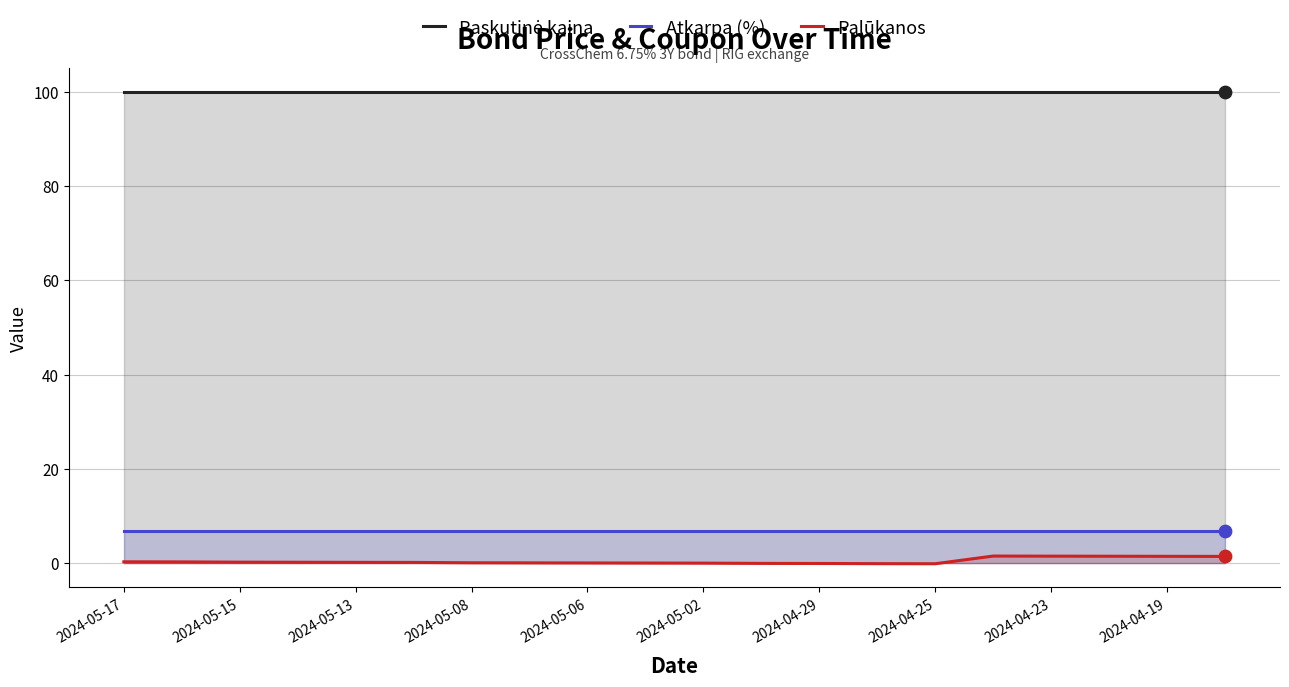

Which series has the widest spread of Y values?

Palūkanos